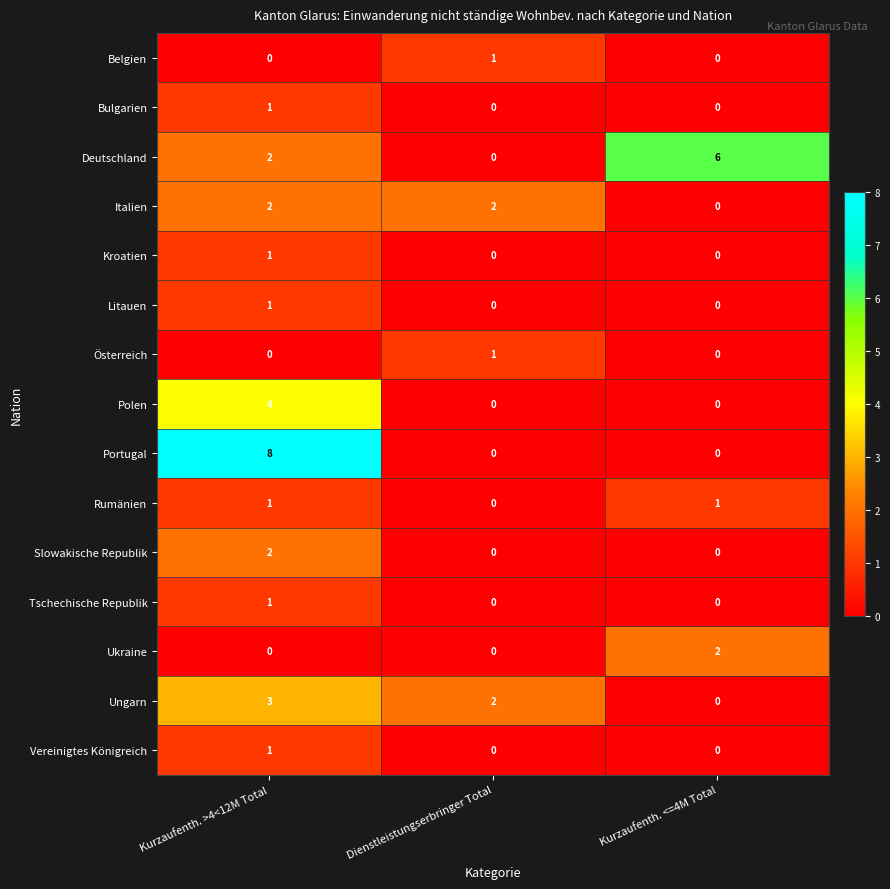

Which category has the highest value in the Litauen series?

Kurzaufenth. >4<12M Total